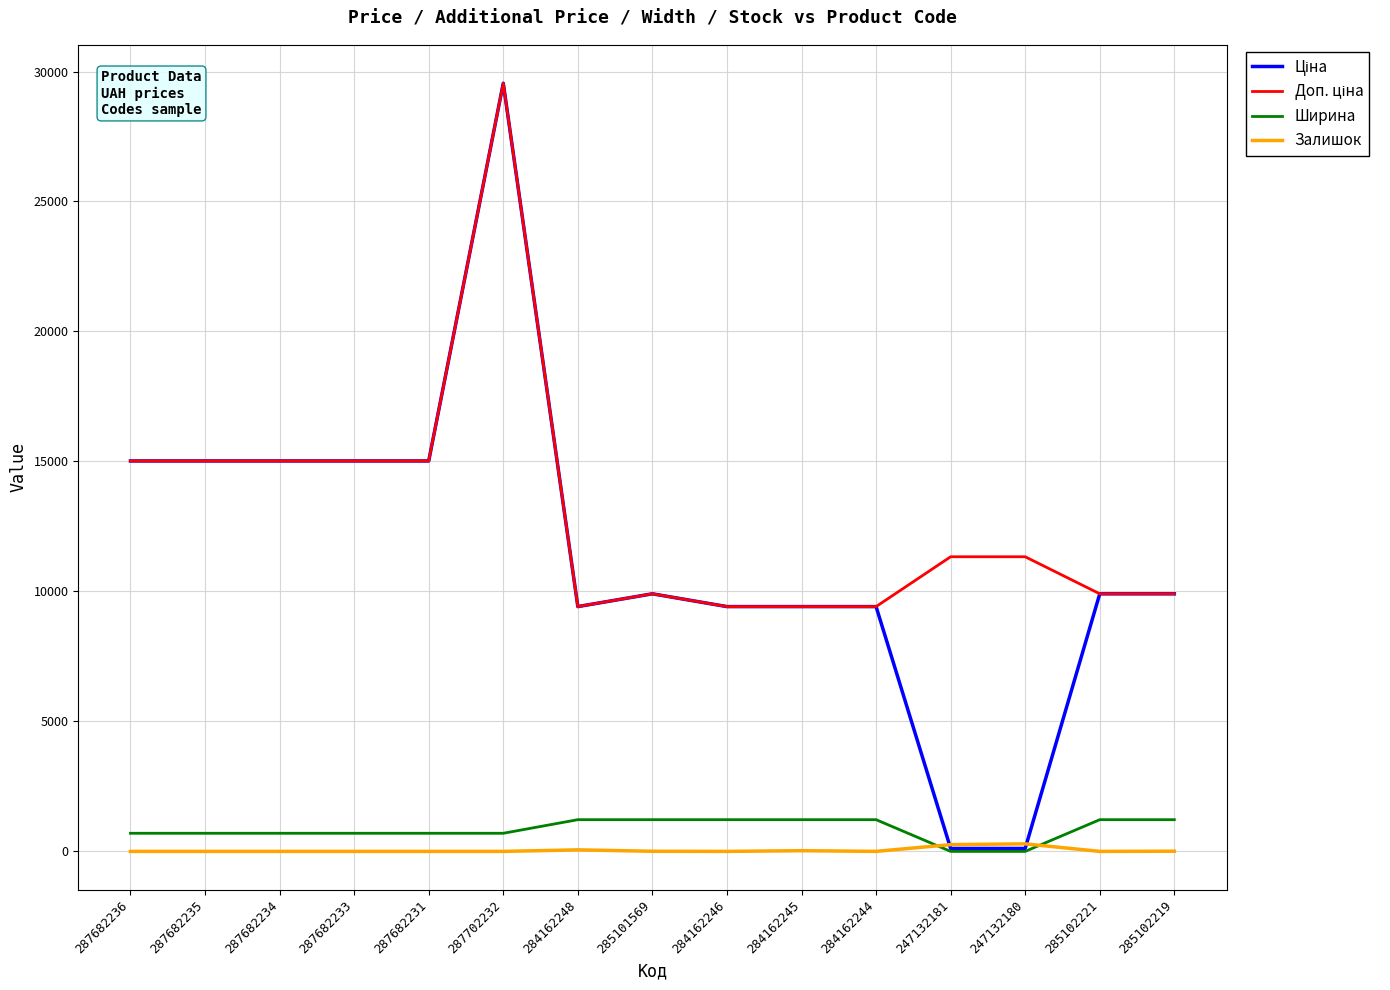

What is the greatest value displayed?

29548.9